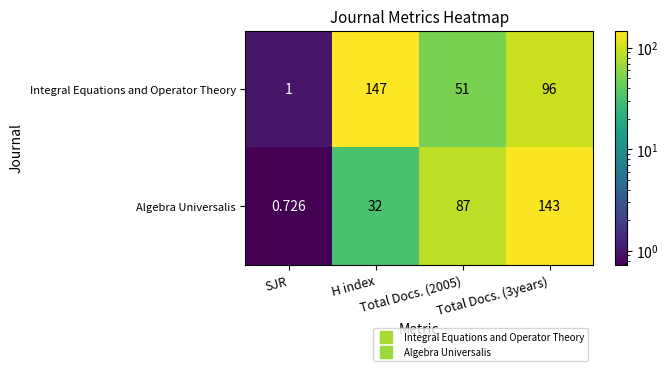

Rank the series by their average value, from lowest to highest.

Algebra Universalis, Integral Equations and Operator Theory